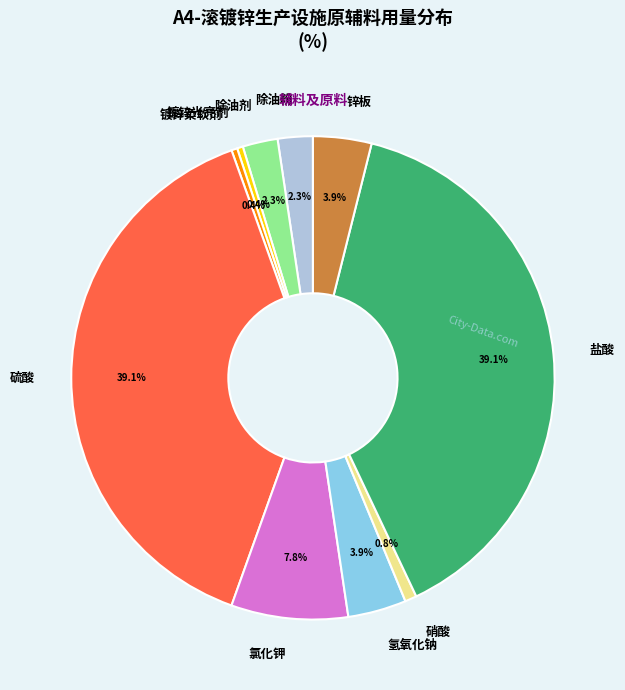

To the nearest percent, what is the combined percentage of 氢氧化钠 and 镀锌柔软剂?

4%